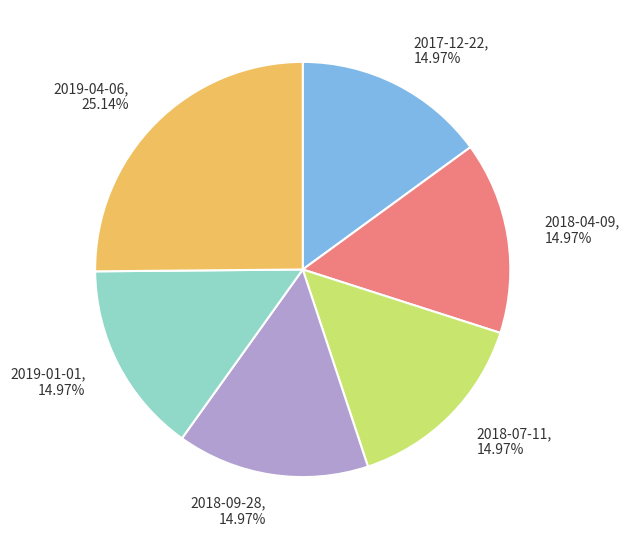

Approximately how many times larger is the value at 2018-04-09 compared to 2017-12-22?

1.0